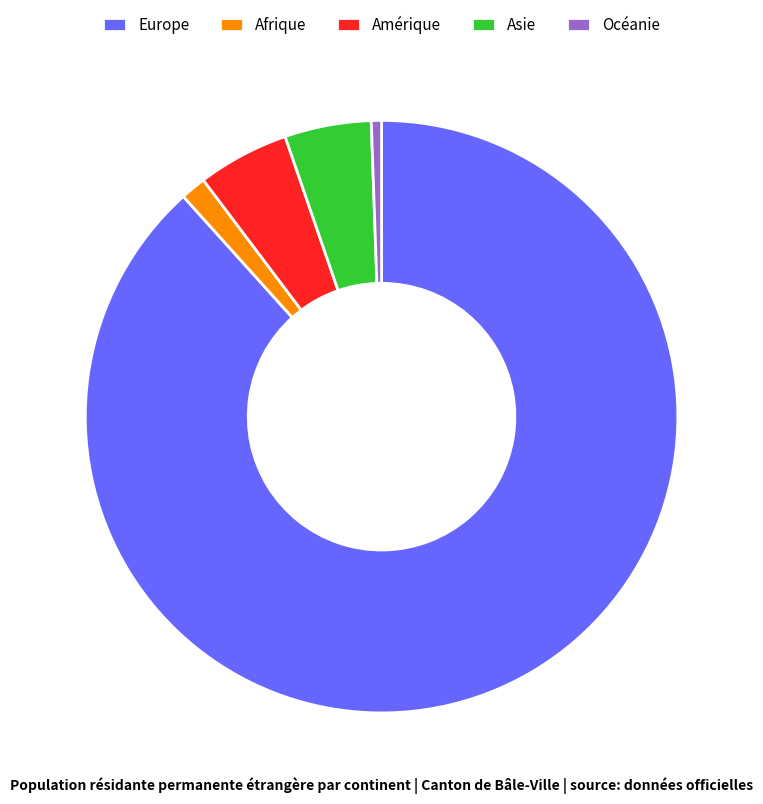

Which category has the smallest portion of the pie?

Océanie